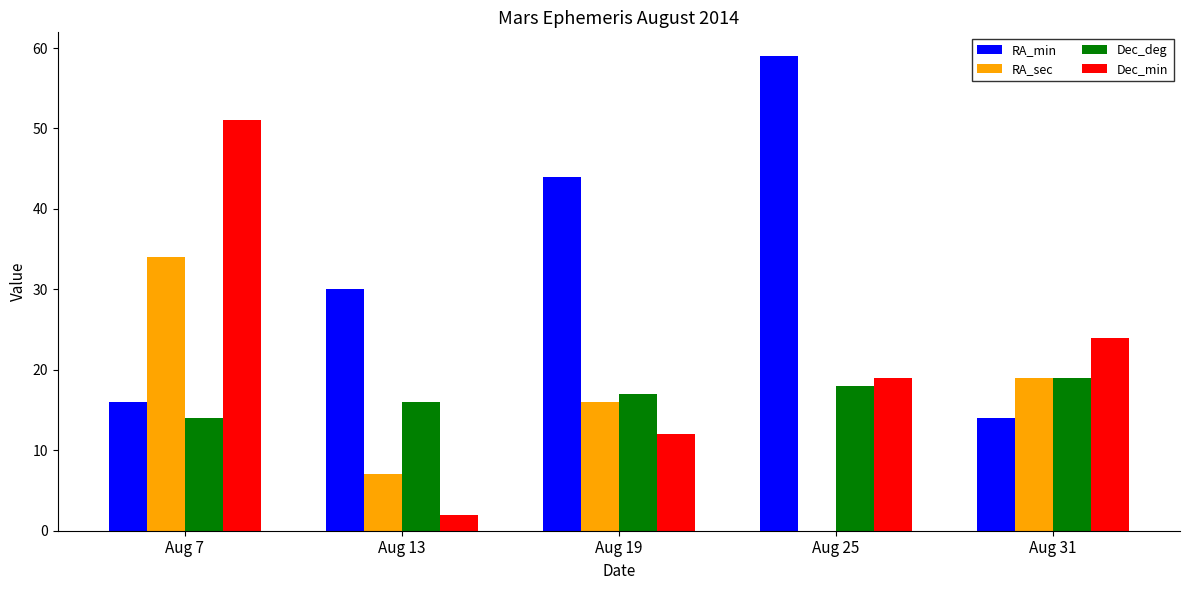

How many categories are shown in the chart?

5